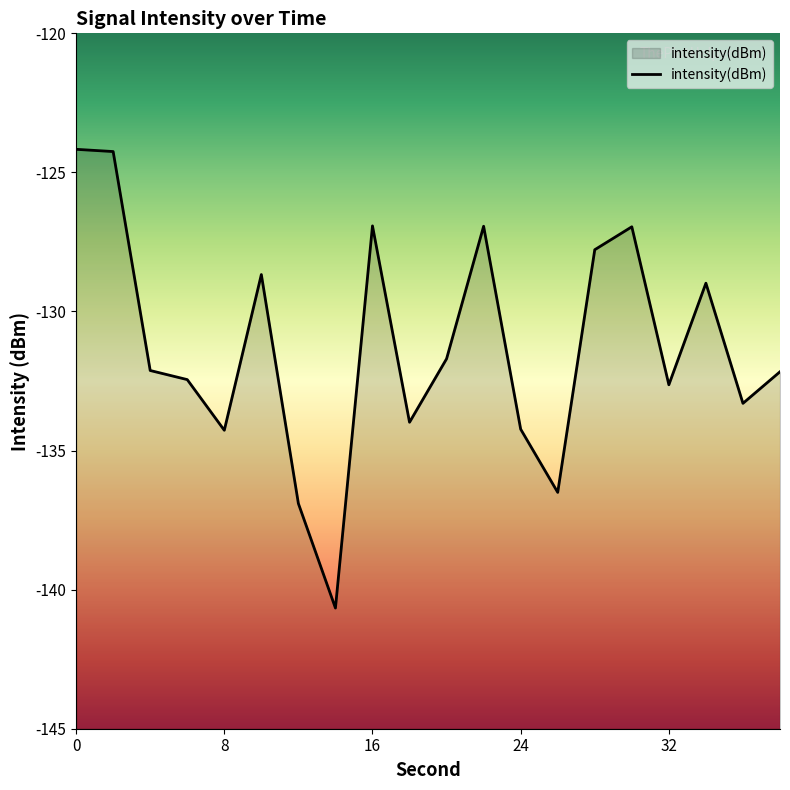

Reading left to right, extract all data points from this chart.

-124.2	-124.3	-132.1	-132.4	-134.3	-128.7	-136.9	-140.7	-126.9	-134.0	-131.7	-126.9	-134.2	-136.5	-127.8	-127.0	-132.6	-129.0	-133.3	-132.2